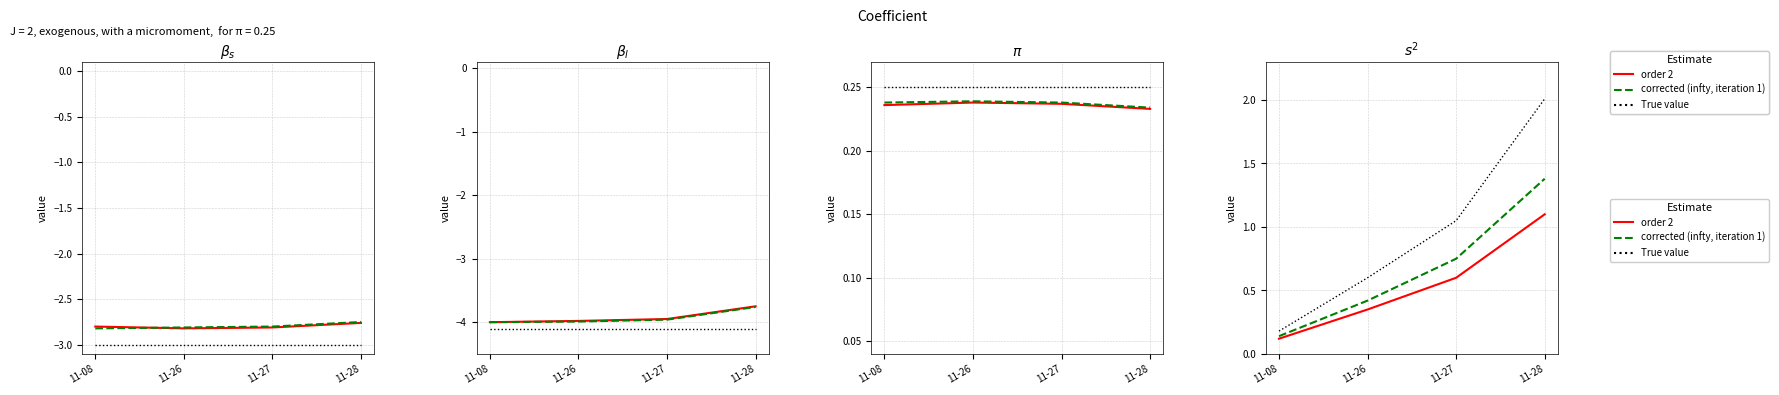

Count the corrected (infty, iteration 1) values in the range 0 to 1.

3